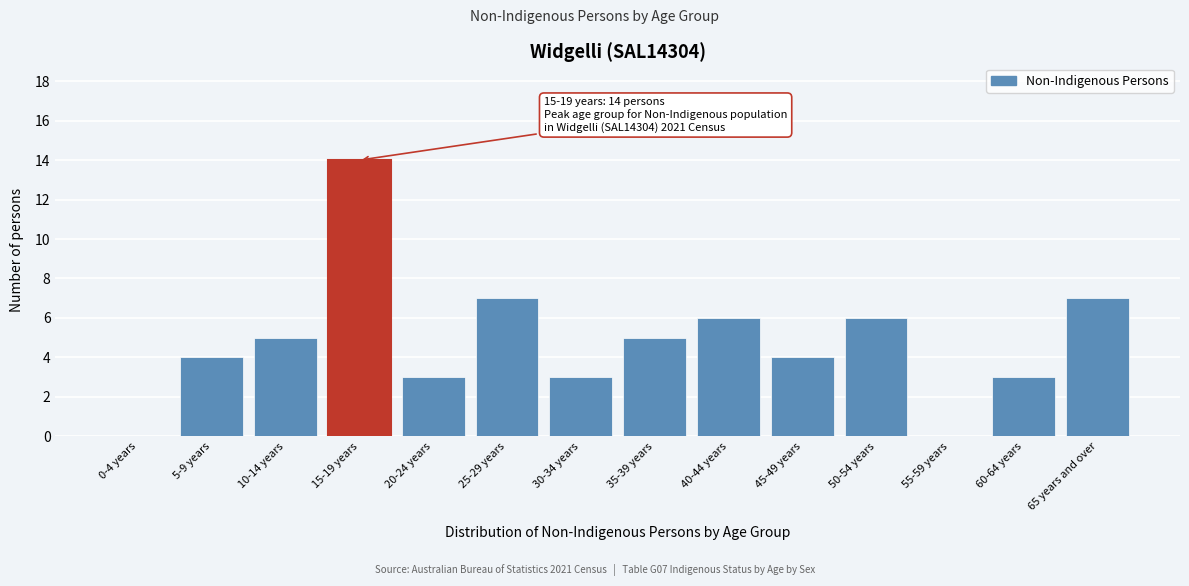

Reading right to left, extract all data points from this chart.

65 years and over=7	60-64 years=3	55-59 years=0	50-54 years=6	45-49 years=4	40-44 years=6	35-39 years=5	30-34 years=3	25-29 years=7	20-24 years=3	15-19 years=14	10-14 years=5	5-9 years=4	0-4 years=0